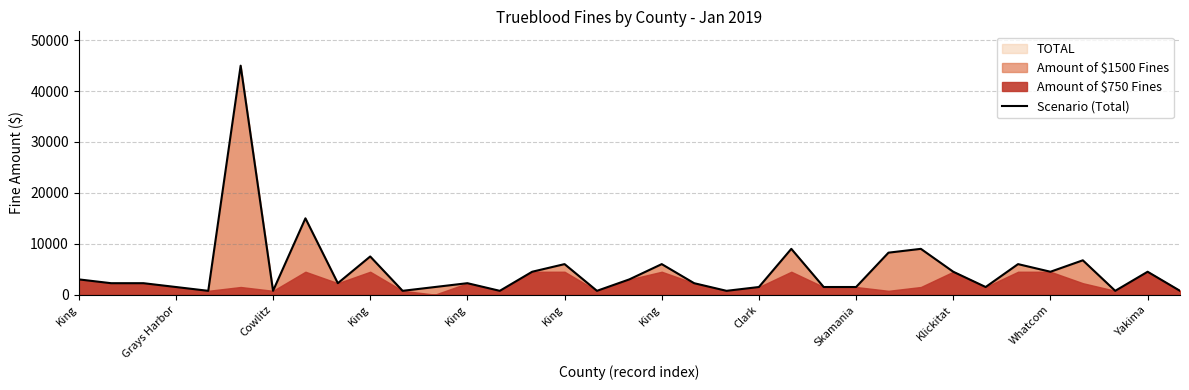

List the labels in order of value, largest first.

King, Clark, 22, 26, 25, Klickitat, 31, 15, 18, 29, 14, 27, 30, 33, King, 17, Grays Harbor, Cowlitz, Skamania, 12, 19, King, Yakima, 21, 23, 24, 28, King, King, Whatcom, 13, 16, 20, 32, 34